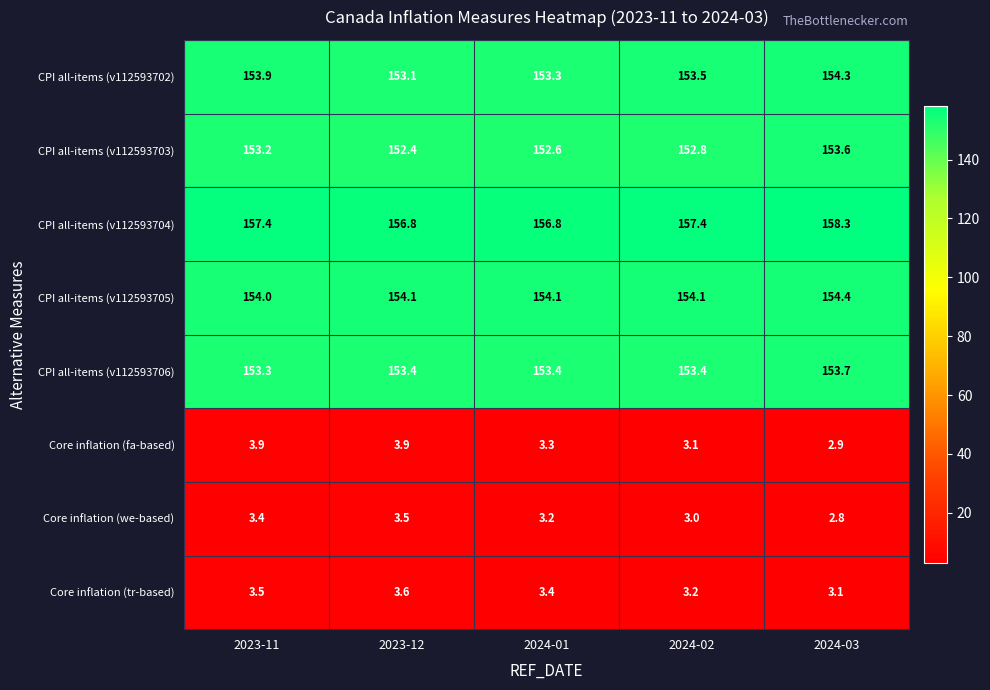

How many Core inflation (we-based) values are between 3 and 4?

4